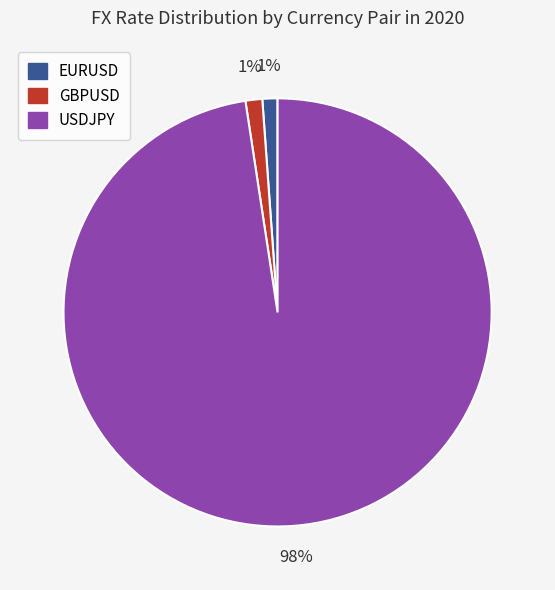

Which slice is the largest?

USDJPY